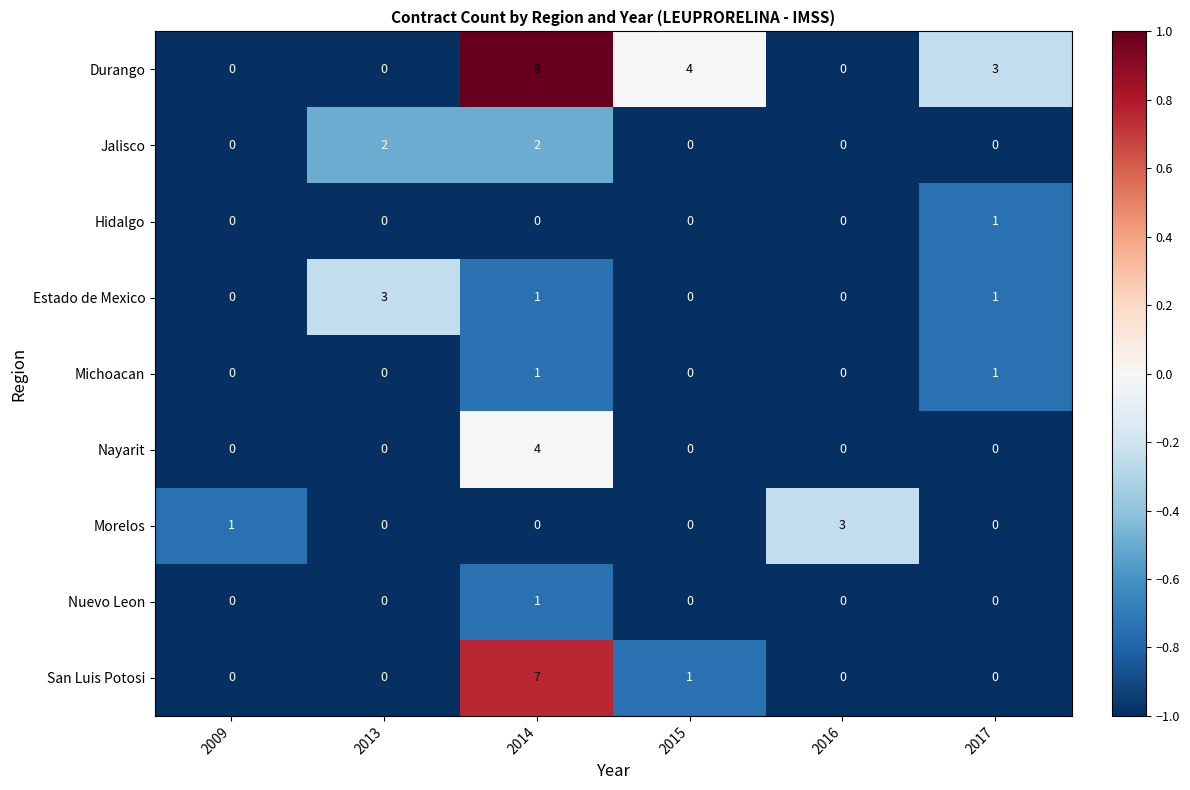

Which series has the largest range (max minus min)?

Durango